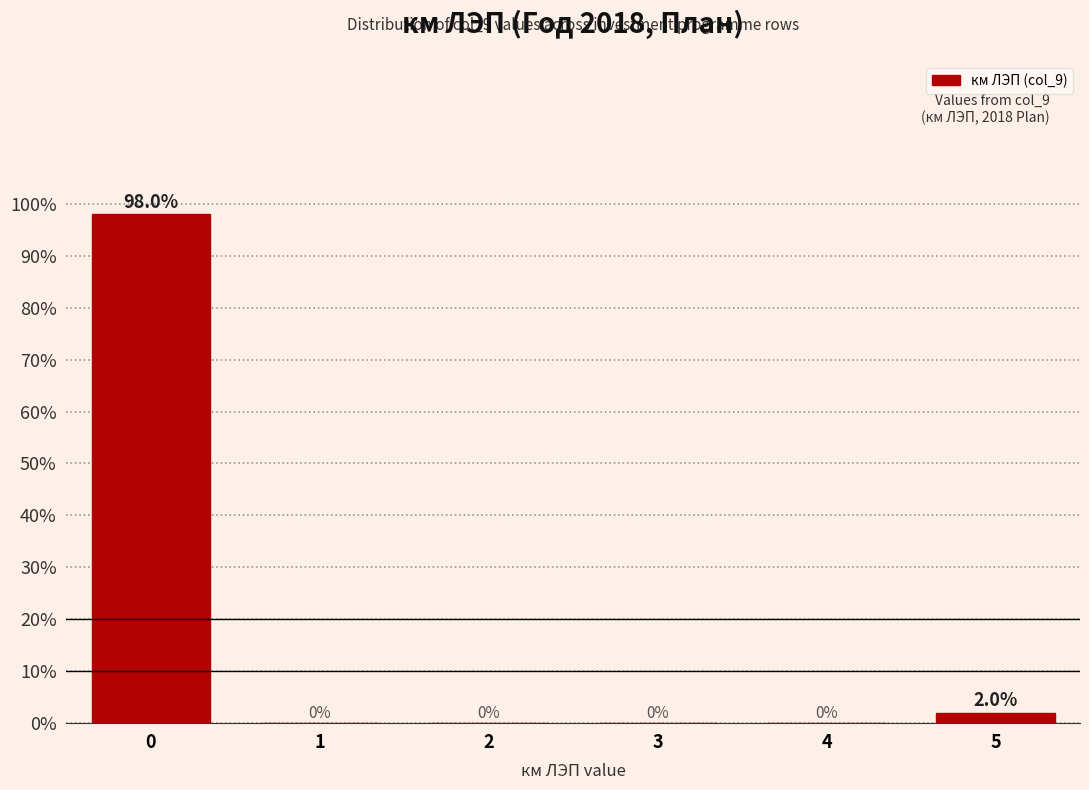

Reading left to right, list all the values displayed in this chart.

0=98	1=0	2=0	3=0	4=0	5=2